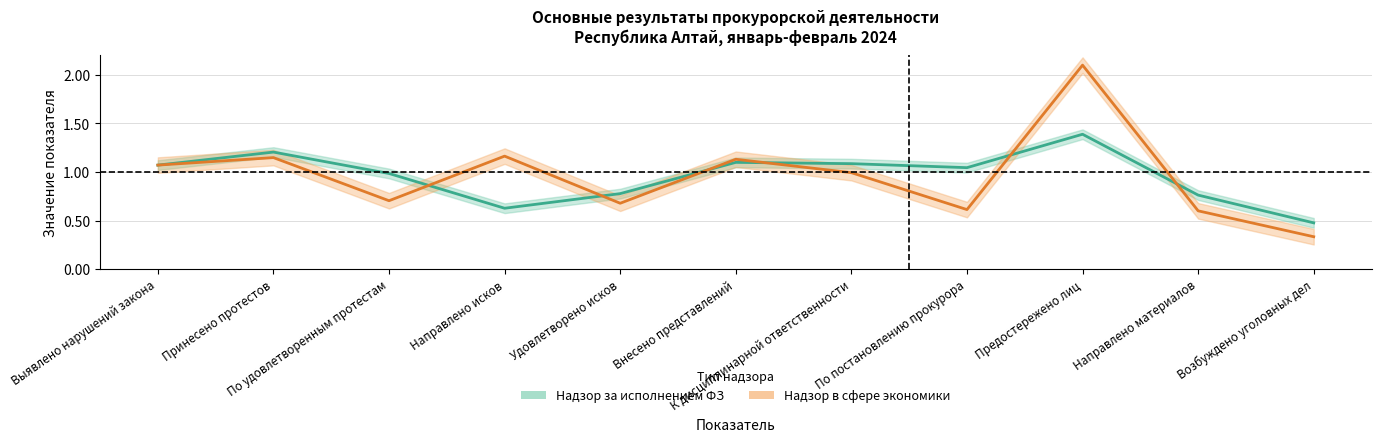

Which category has the lowest value in the 2024/2023 (Надзор в сфере экономики) series?

Возбуждено уголовных дел